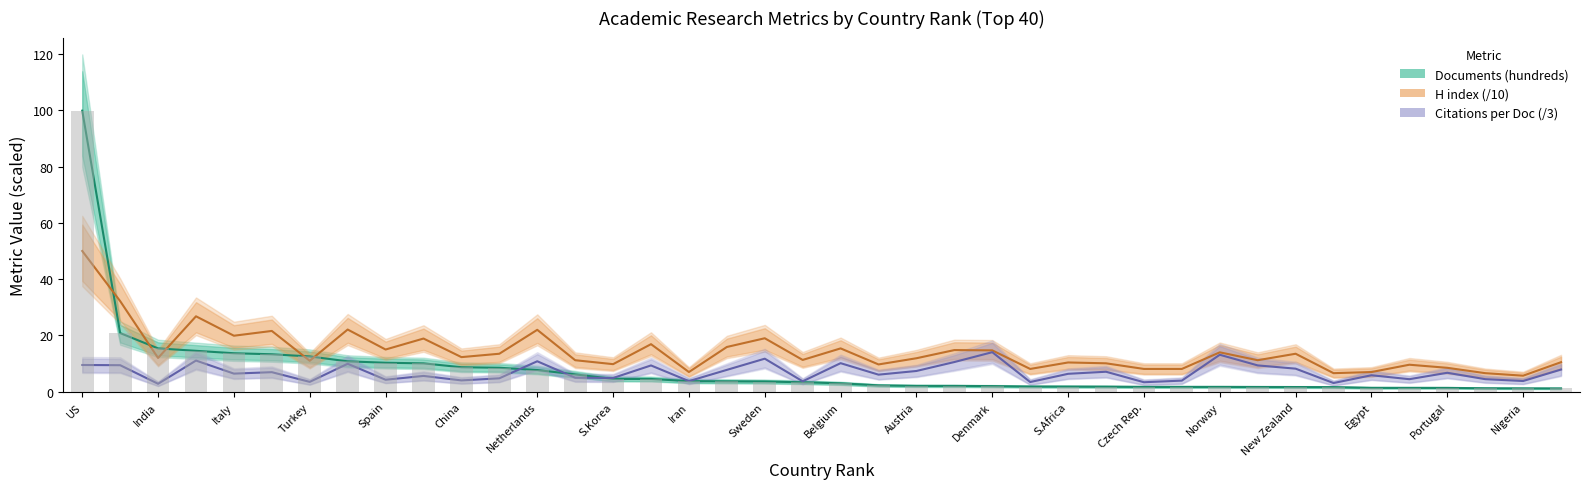

Reading left to right, what are all the values shown in this chart?

Citations per document: 9.5	9.4	2.8	11.1	6.4	7.0	3.5	9.9	4.3	5.6	4.0	4.8	10.8	5.0	4.9	9.3	3.8	7.8	11.7	3.7	10.2	6.1	7.4	10.5	14.1	3.4	6.4	7.1	3.4	4.0	13.1	9.4	8.2	3.1	5.9	4.5	6.7	4.5	3.8	7.9
H index: 50.0	32.2	12.0	26.8	19.9	21.6	11.0	22.1	15.0	18.9	12.3	13.5	22.0	11.2	9.8	16.9	7.0	15.9	19.0	11.3	15.4	9.7	11.9	14.8	14.7	8.1	10.4	10.1	8.1	8.1	14.0	11.2	13.5	6.6	7.0	9.6	8.5	6.6	5.7	10.5
Documents (hundreds): 99.8	20.8	15.4	14.5	13.7	13.3	12.5	10.8	10.3	10.1	8.7	8.5	7.7	6.2	4.6	4.5	3.8	3.7	3.6	3.4	3.0	2.3	2.1	2.1	2.0	1.9	1.8	1.8	1.7	1.7	1.7	1.7	1.7	1.6	1.4	1.4	1.4	1.2	1.2	1.2